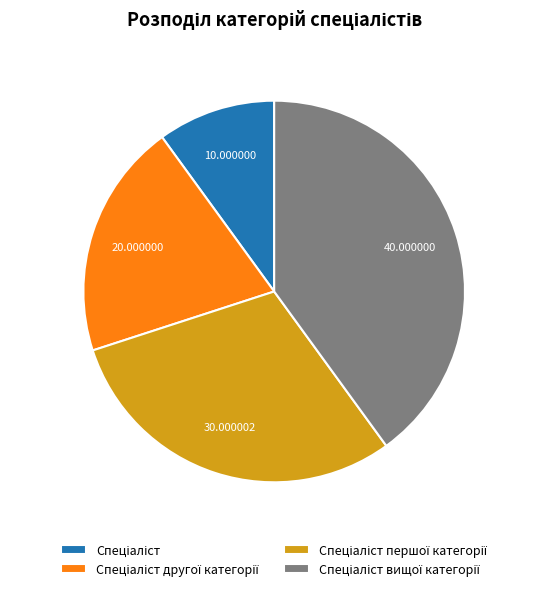

Is there any slice that represents more than half of the pie?

No